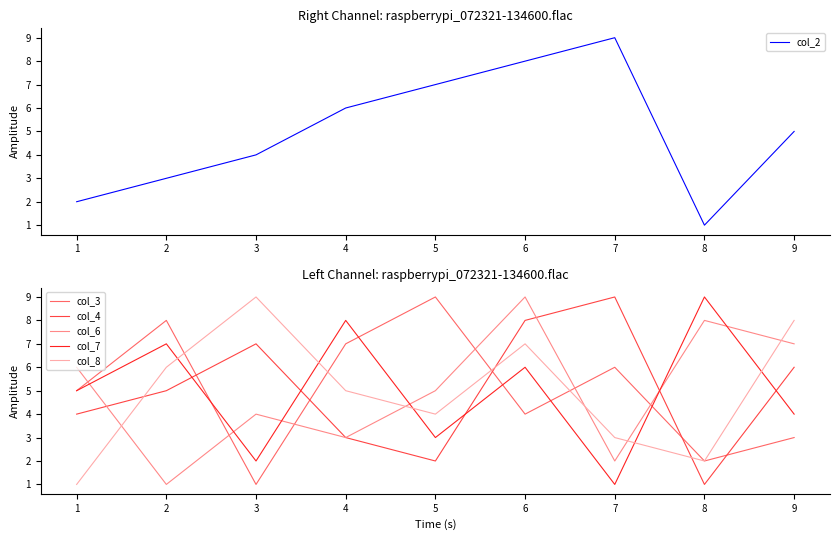

Is it true that col_6 equals 5 at 5?

True